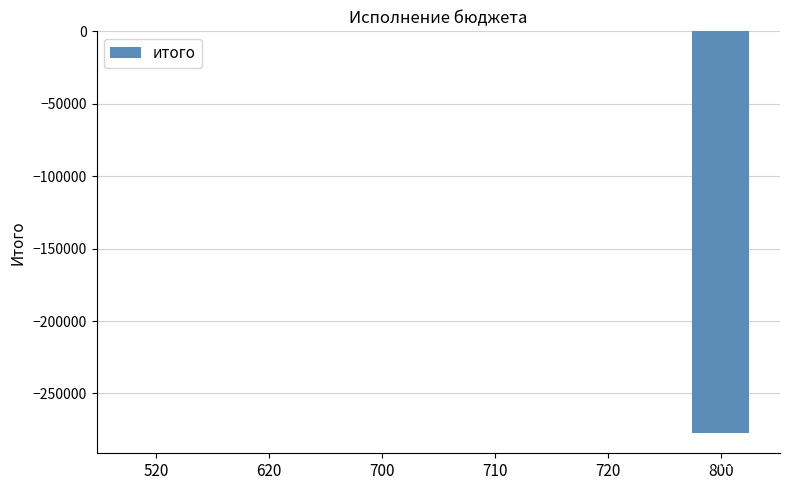

Is it true that the value at 800 is -277428.2?

True